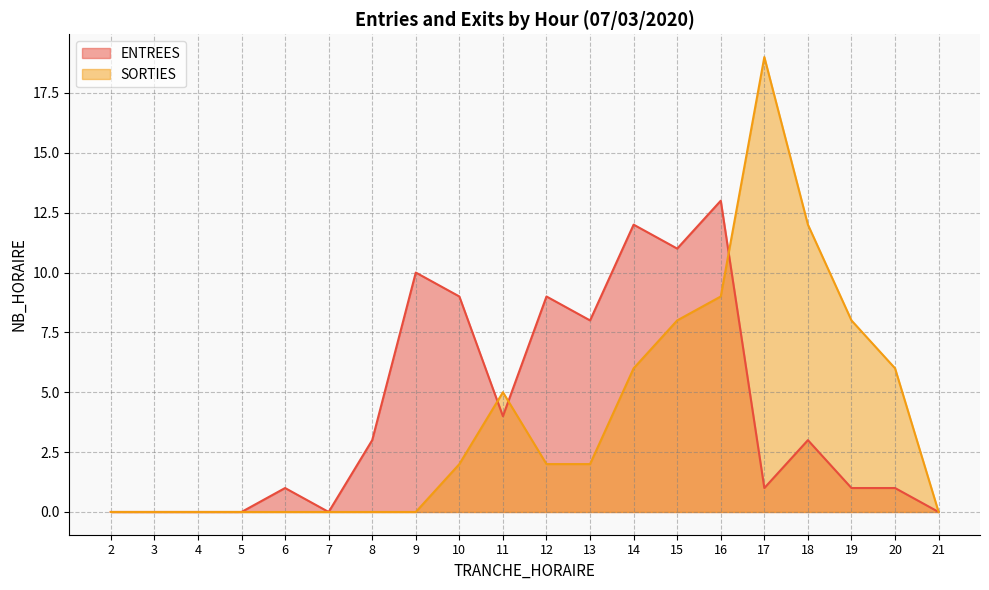

True or false: ENTREES has more than 2 points higher than both neighbors.

True